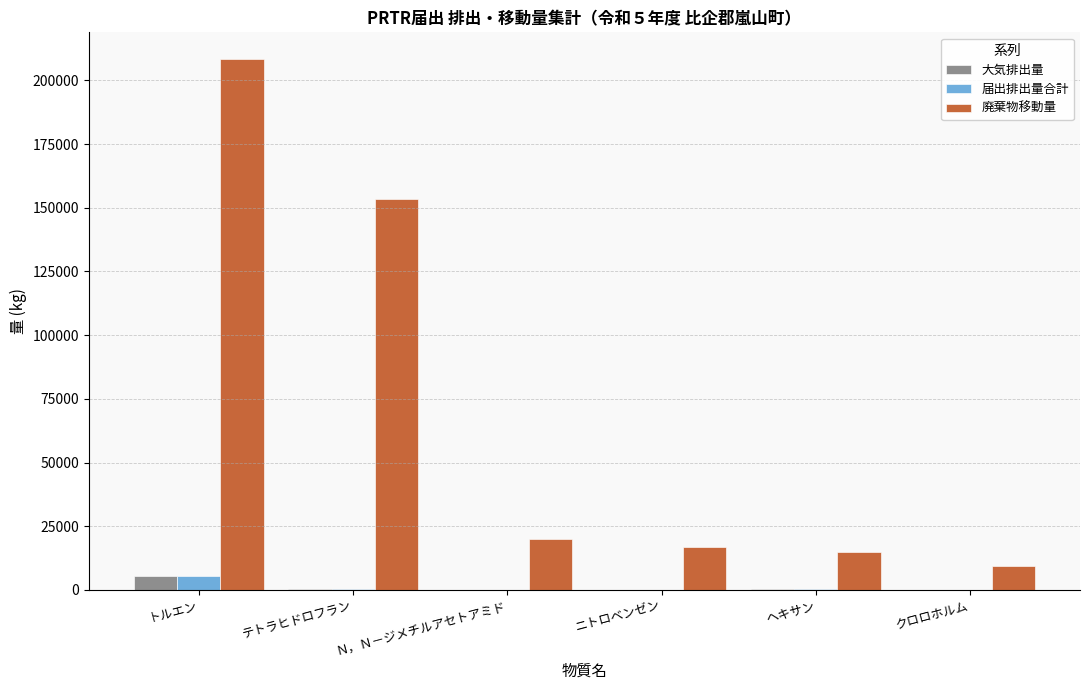

The 届出排出量合計 series shows 0 at ニトロベンゼン. True or false?

True